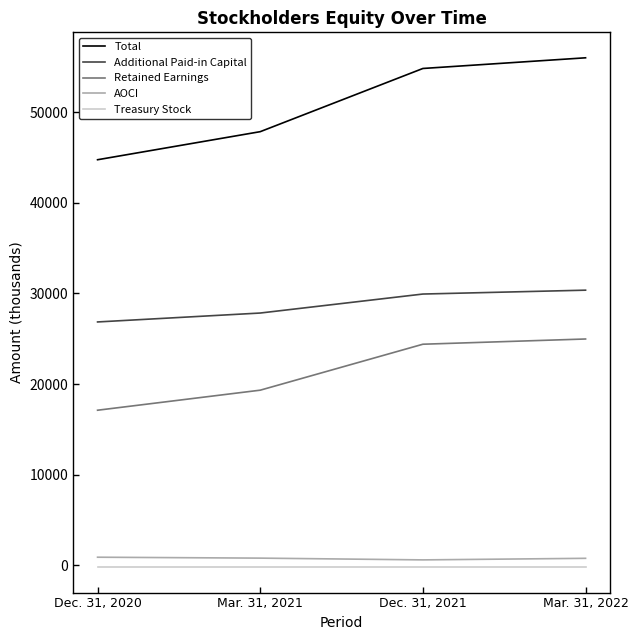

Is the value of Treasury Stock at Mar. 31, 2022 greater than the value of Total at Dec. 31, 2020?

No